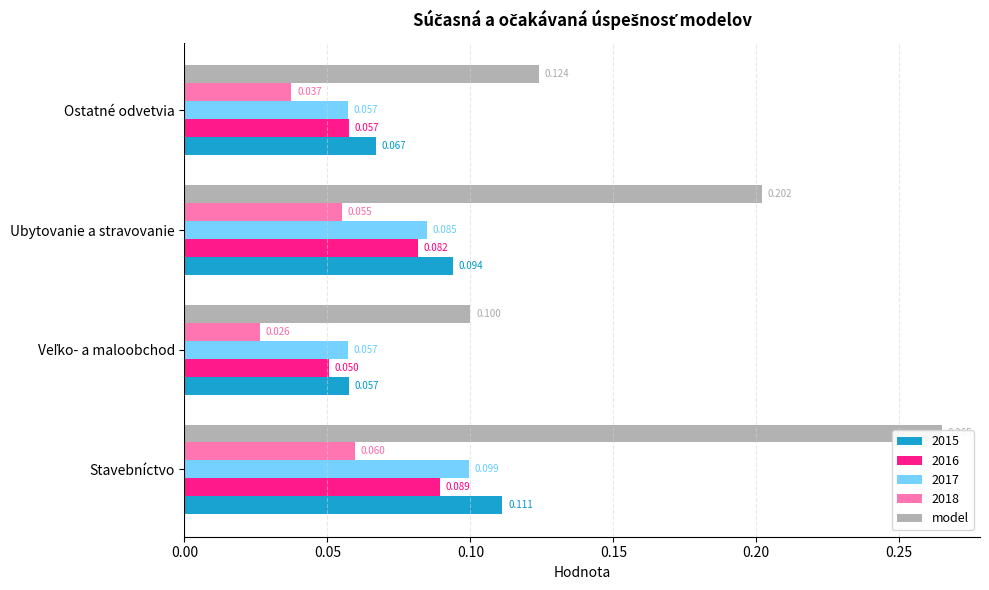

The value at Veľko- a maloobchod is 0.1. True or false?

True